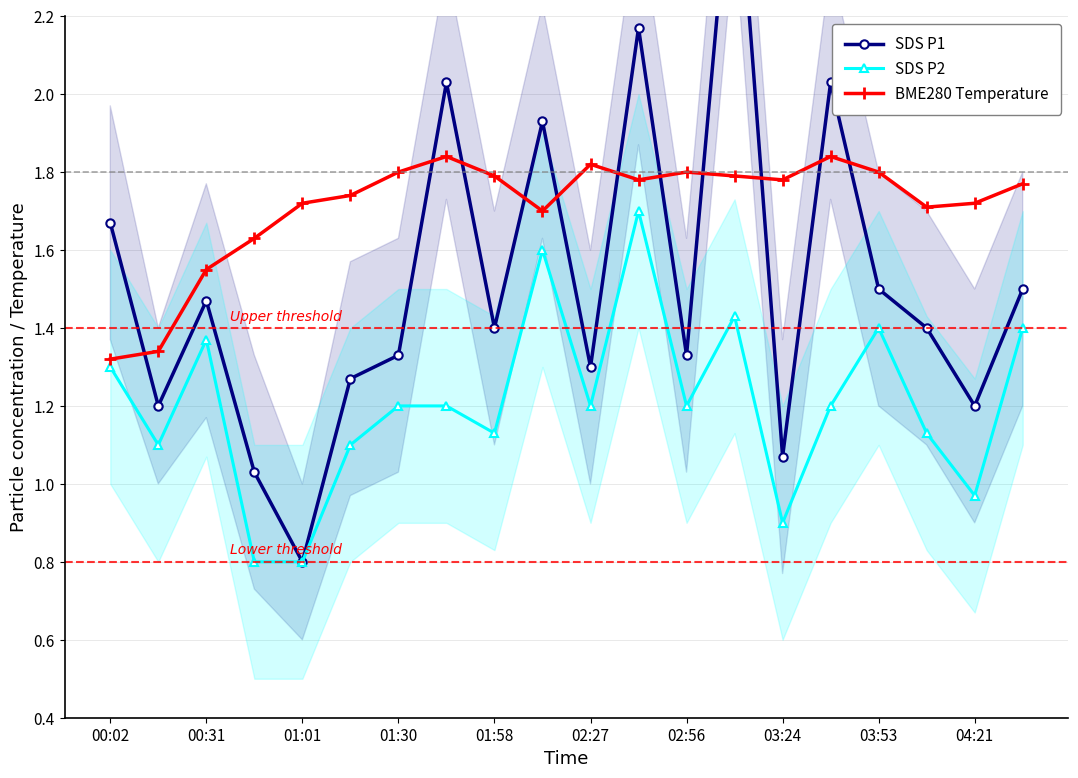

Rank the series by their maximum value, from highest to lowest.

SDS P1, BME280 Temperature, SDS P2